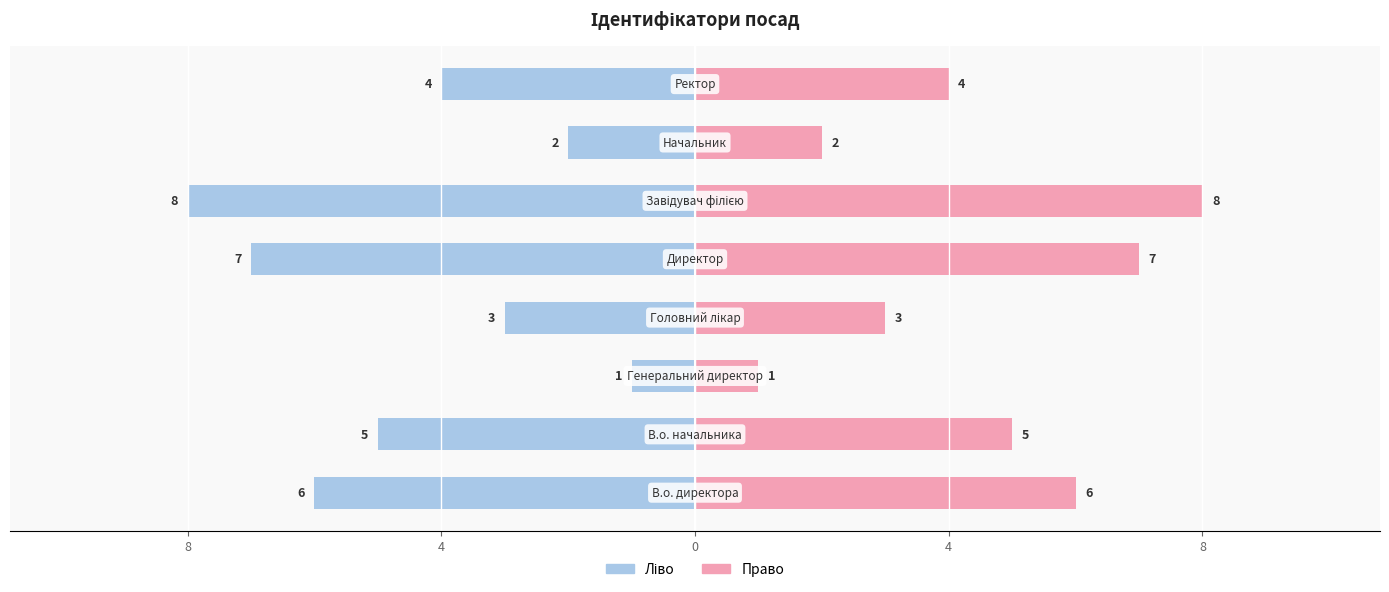

List the series in order of their peak value, lowest first.

Ідентифікатор (ліво), Ідентифікатор (право)